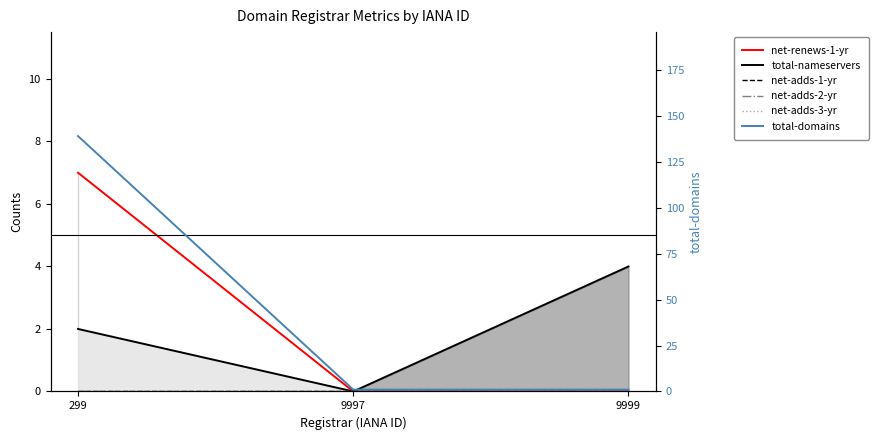

At which label does net-adds-1-yr reach its minimum?

299